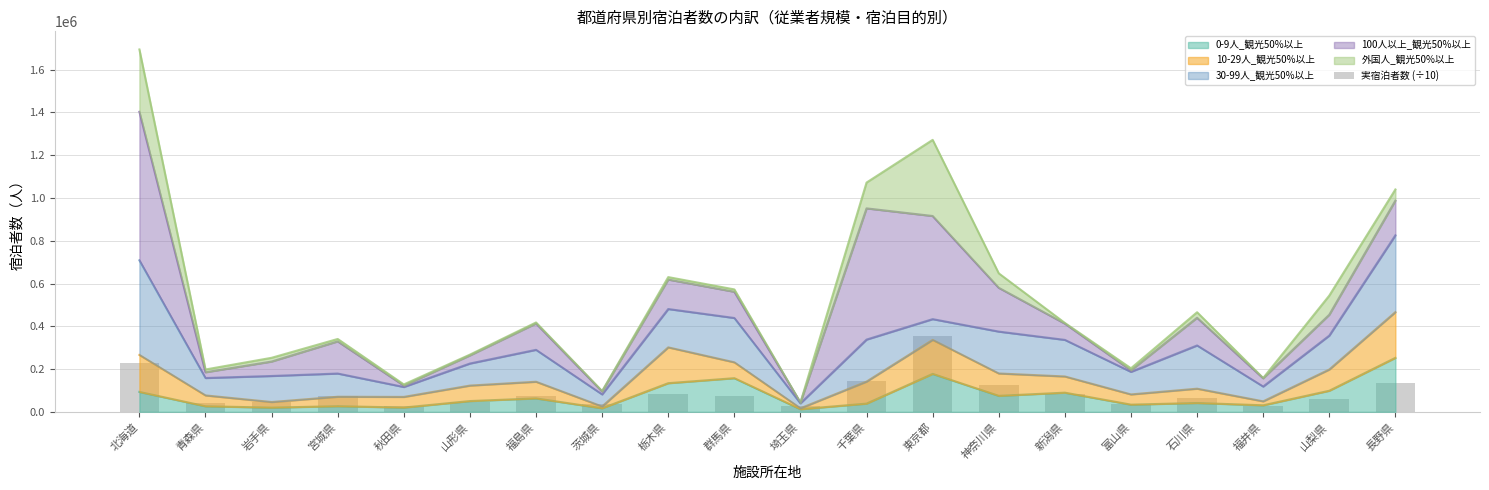

At which label does the data first exceed 74045?

北海道